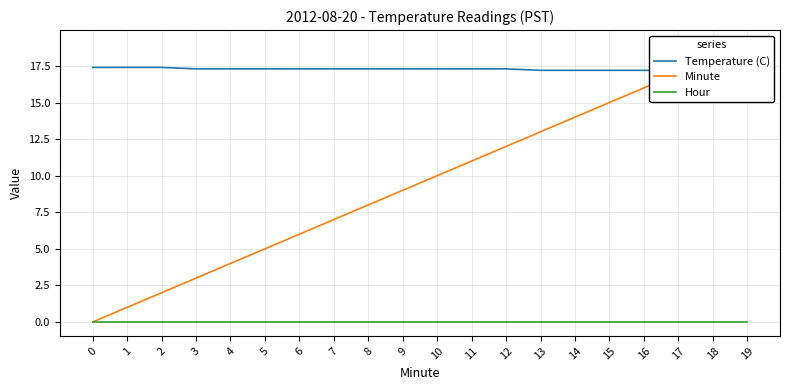

Reading left to right, extract all data points from this chart.

Temperature (C): 17.4	17.4	17.4	17.3	17.3	17.3	17.3	17.3	17.3	17.3	17.3	17.3	17.3	17.2	17.2	17.2	17.2	17.2	17.2	17.2
Minute: 0.0	1.0	2.0	3.0	4.0	5.0	6.0	7.0	8.0	9.0	10.0	11.0	12.0	13.0	14.0	15.0	16.0	17.0	18.0	19.0
Hour: 0.0	0.0	0.0	0.0	0.0	0.0	0.0	0.0	0.0	0.0	0.0	0.0	0.0	0.0	0.0	0.0	0.0	0.0	0.0	0.0